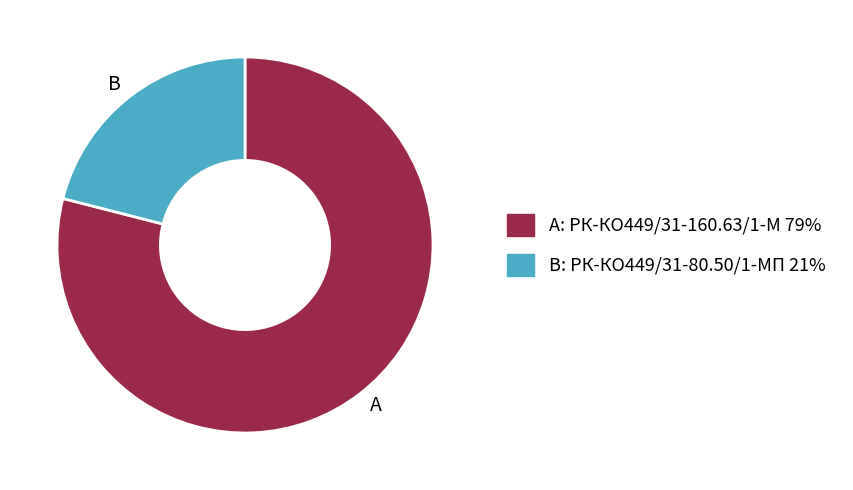

Rank the categories by value from highest to lowest.

A, B